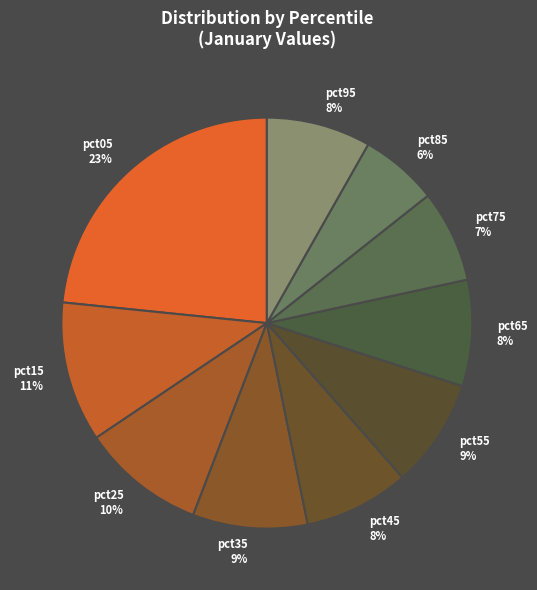

Is it true that pct25 is 1% of the pie?

False